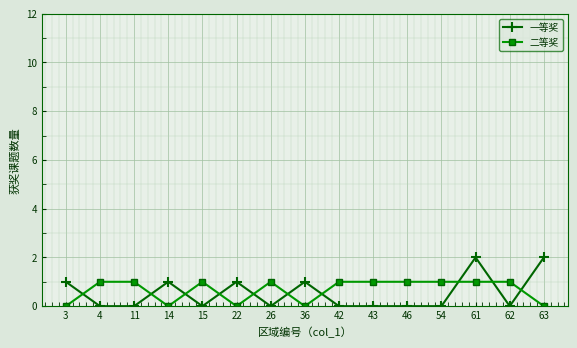

Reading right to left, extract all data points from this chart.

一等奖: 2	0	2	0	0	0	0	1	0	1	0	1	0	0	1
二等奖: 0	1	1	1	1	1	1	0	1	0	1	0	1	1	0